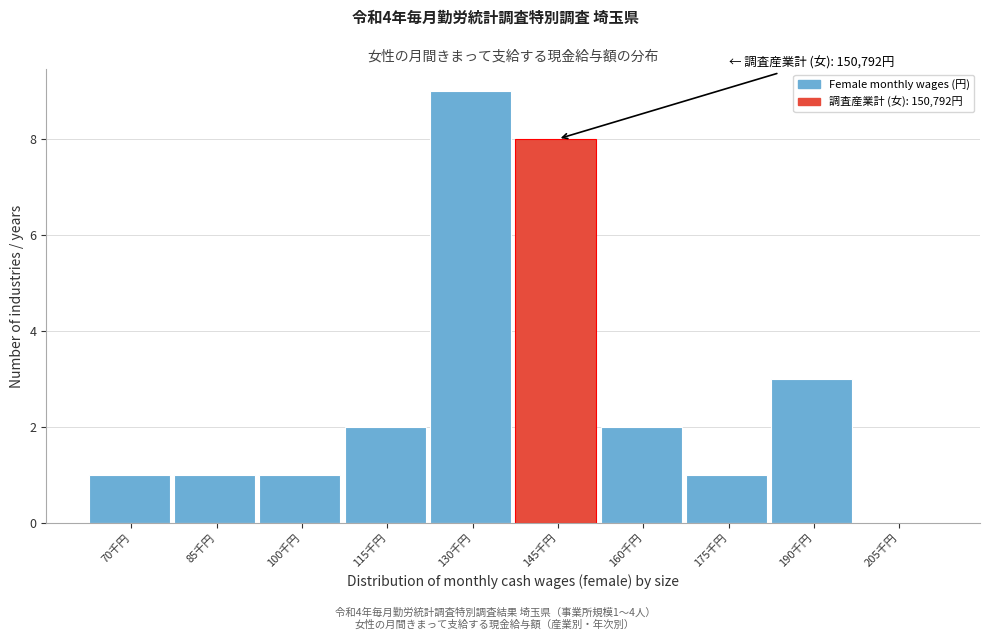

Reading left to right, extract all data points from this chart.

70千円=1	85千円=1	100千円=1	115千円=2	130千円=9	145千円=8	160千円=2	175千円=1	190千円=3	205千円=0